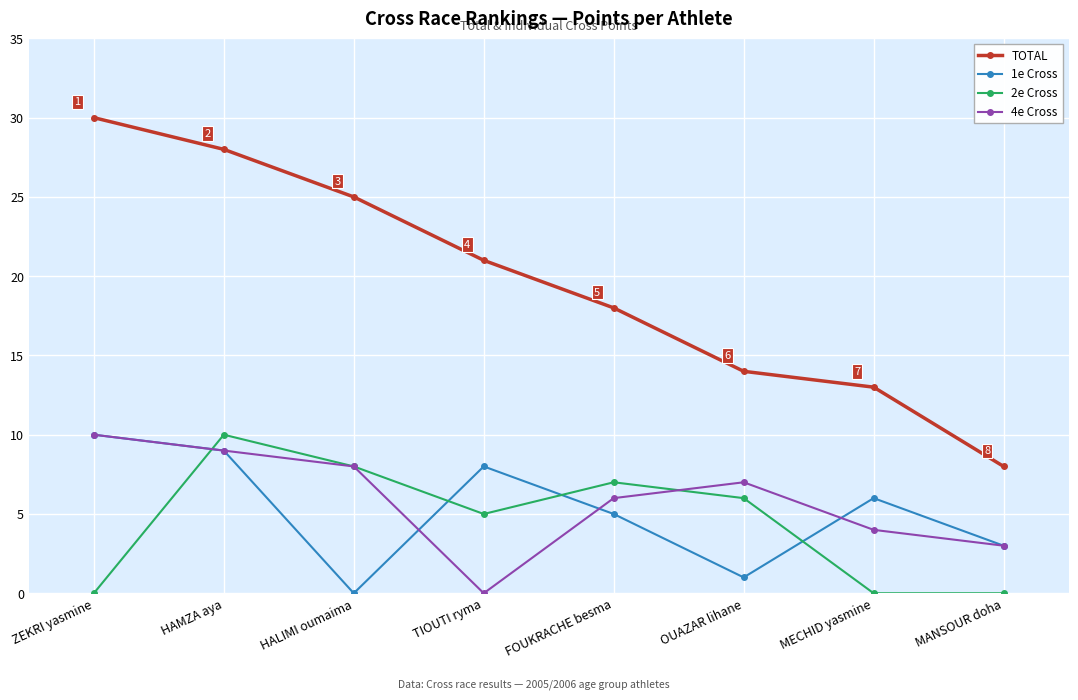

Where is 1e Cross nearest to the value 5?

FOUKRACHE besma